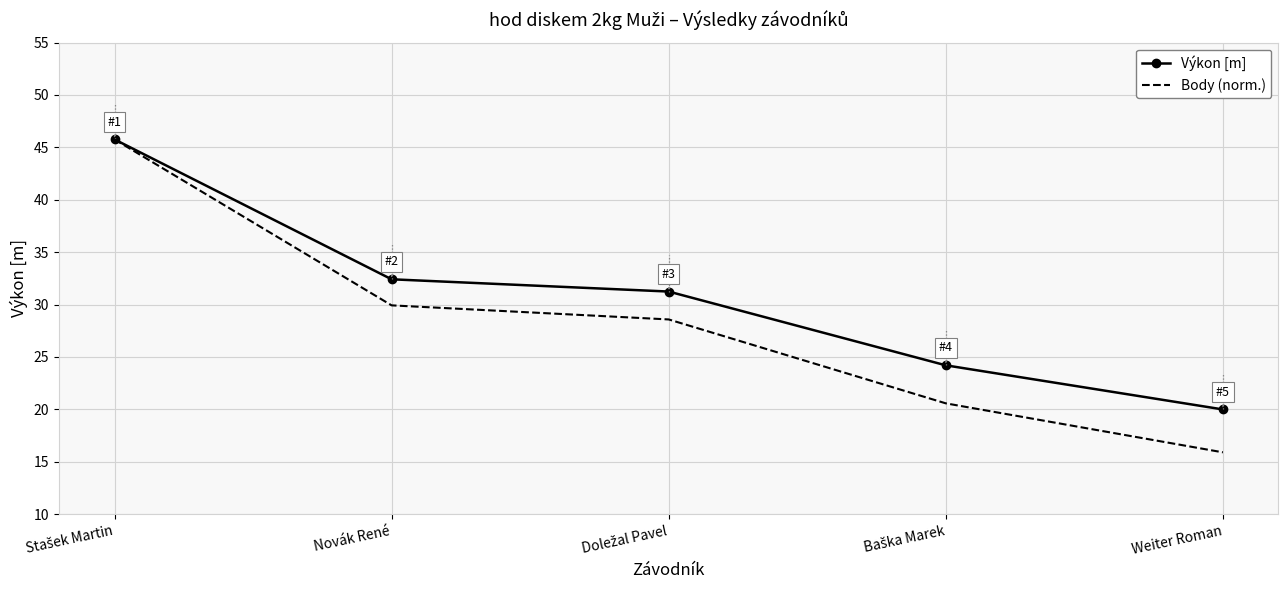

What is the average value of the Body (norm.) series?

28.1